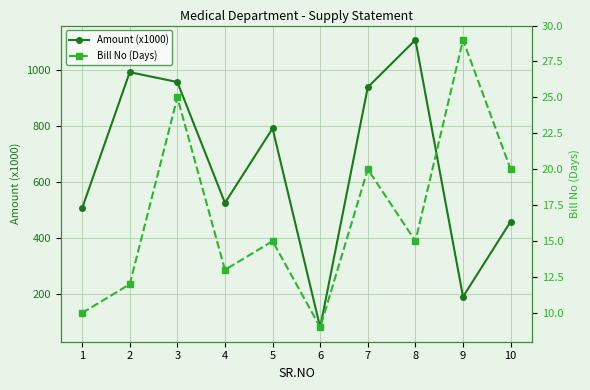

At which category does Bill No (Days) reach its first local peak?

3